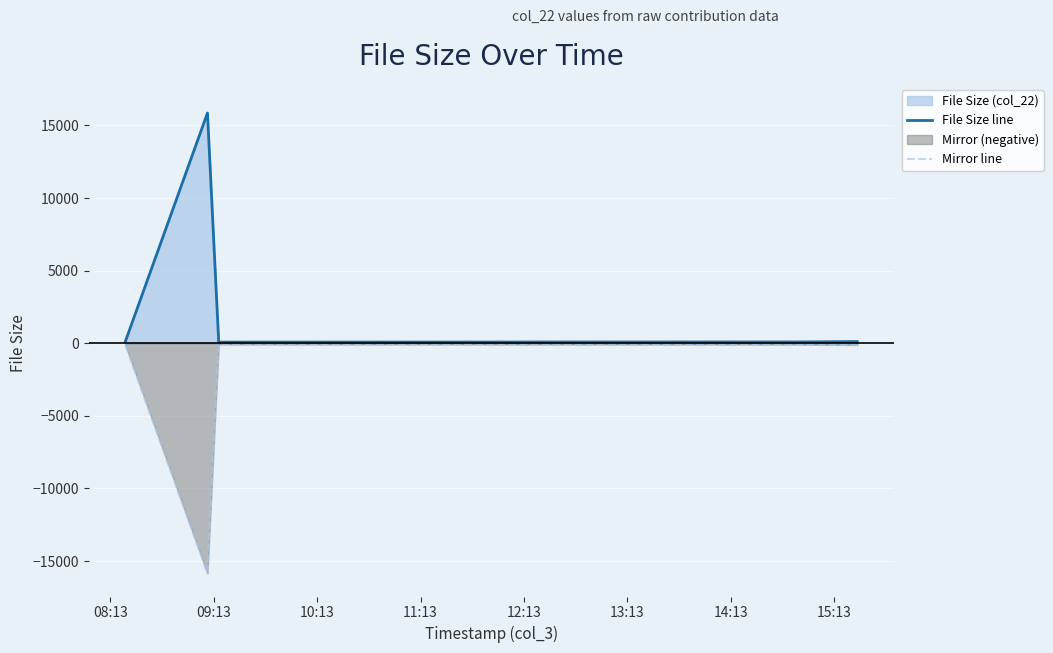

Reading left to right, transcribe all the data shown in this chart.

File Size line: 125	15856	78	82	89	116
Mirror line: -125	-15856	-78	-82	-89	-116